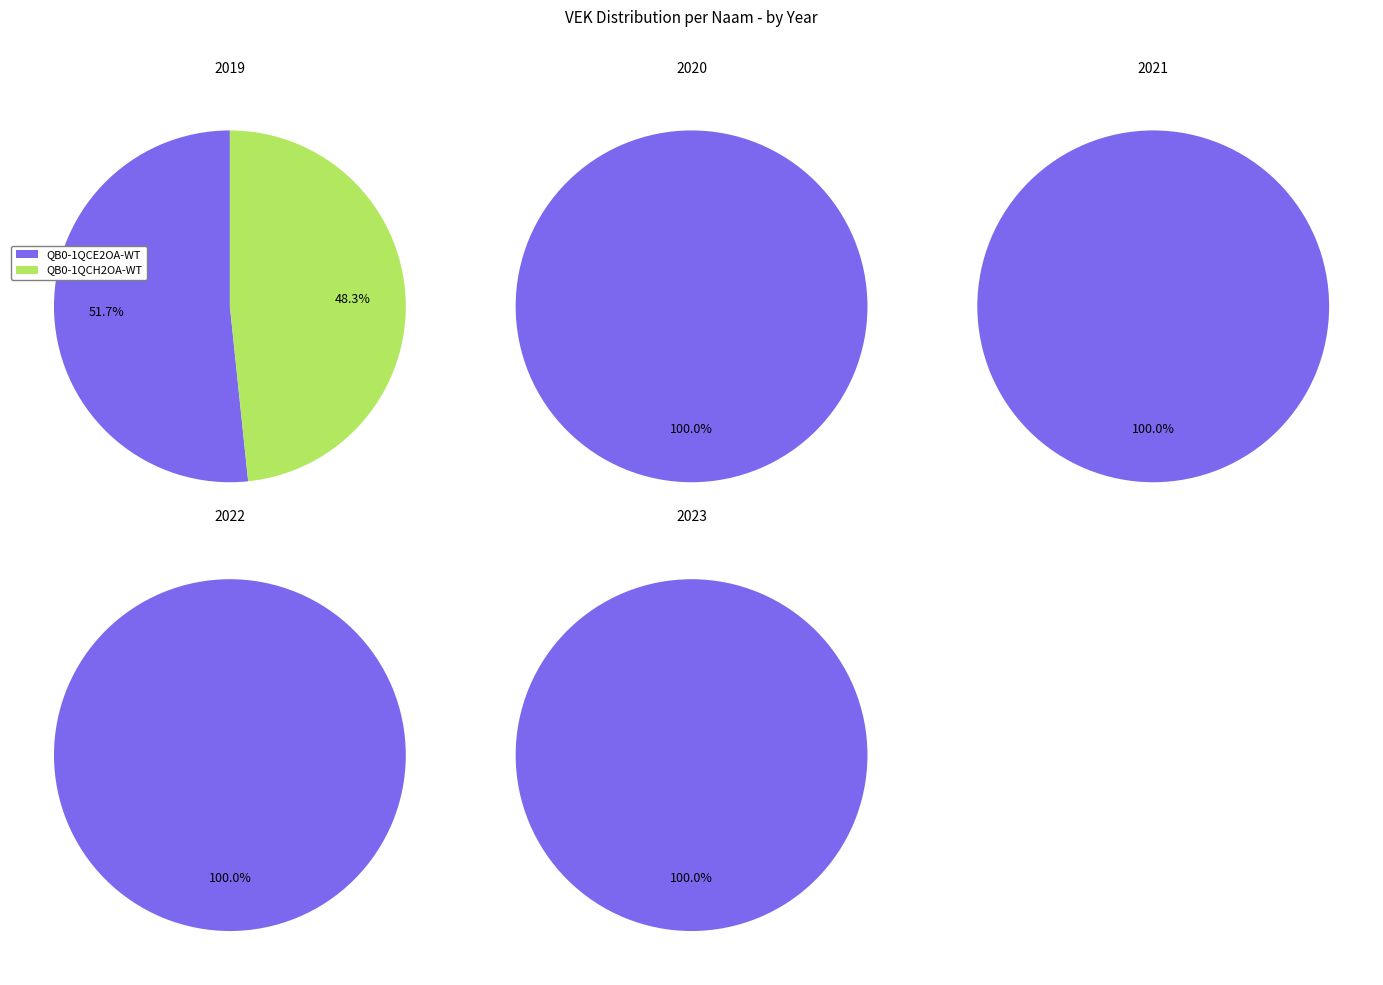

Combined, do 2019 and 2021 account for over 50%?

No